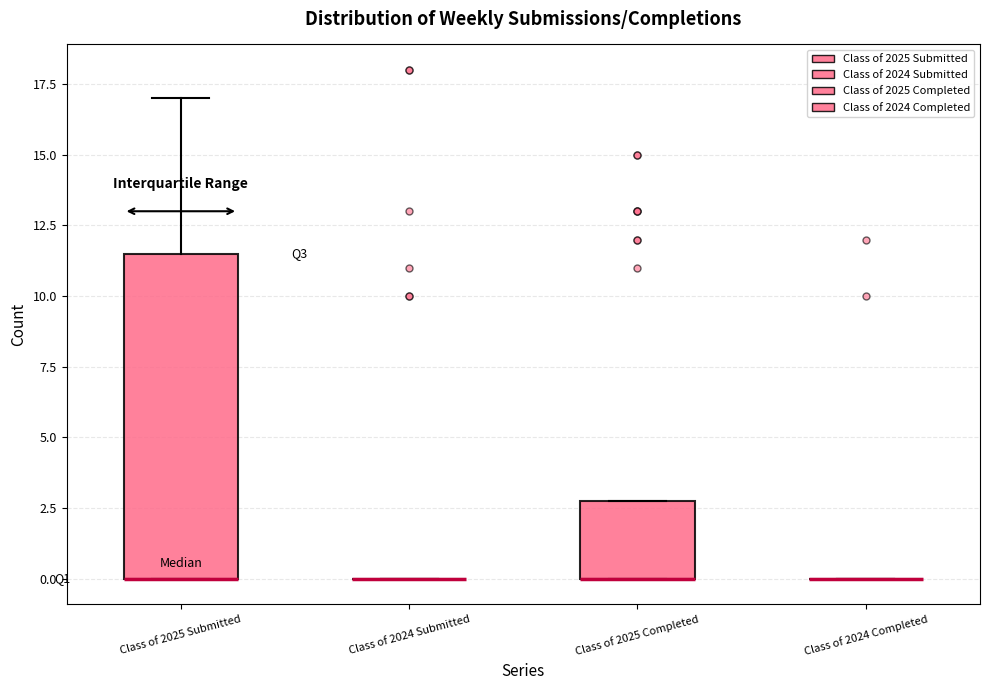

Reading left to right, read every box against the y-axis: the position of its median line, the range the box covers, and the ends of its whiskers. The values are not printed on the chart, so give them approximately, as read against the axis.

Class of 2025 Submitted: median 0.0 (drawn on the box's lower edge), box 0.0 to 11.5, whiskers 0.0 to 17.0
Class of 2024 Submitted: box collapsed to a line at 0.0, whiskers 0.0 to 0.0
Class of 2025 Completed: median 0.0 (drawn on the box's lower edge), box 0.0 to 3.0, whiskers 0.0 to 3.0
Class of 2024 Completed: box collapsed to a line at 0.0, whiskers 0.0 to 0.0